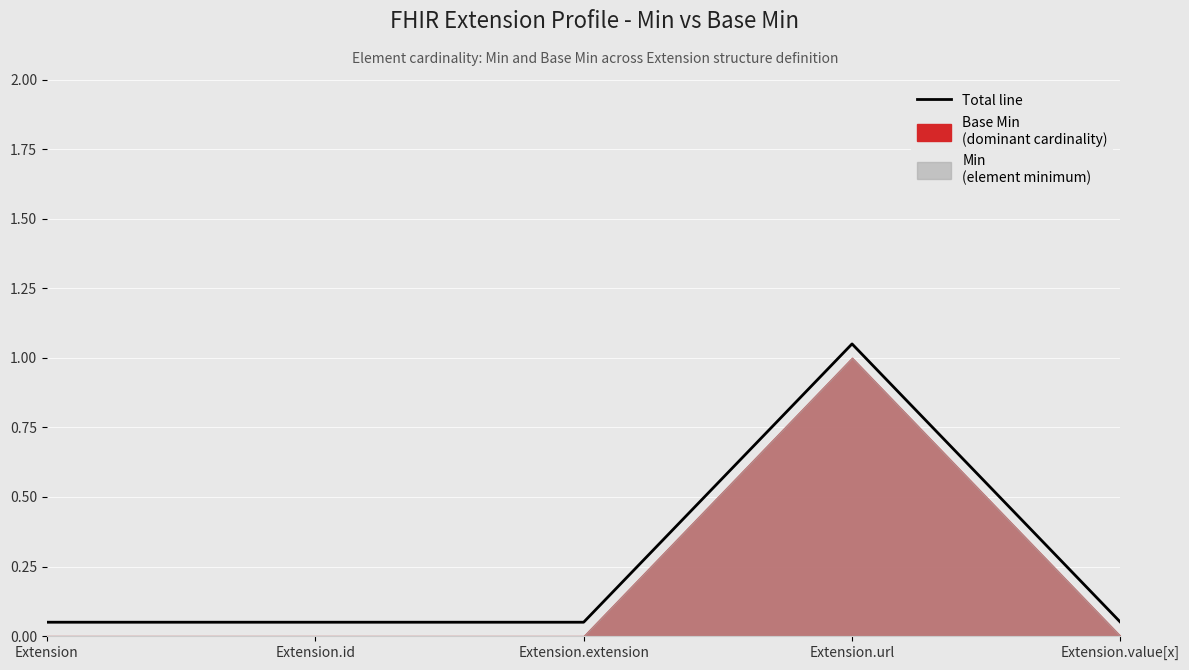

List the labels in order of value, smallest first.

Extension, Extension.id, Extension.extension, Extension.value[x], Extension.url